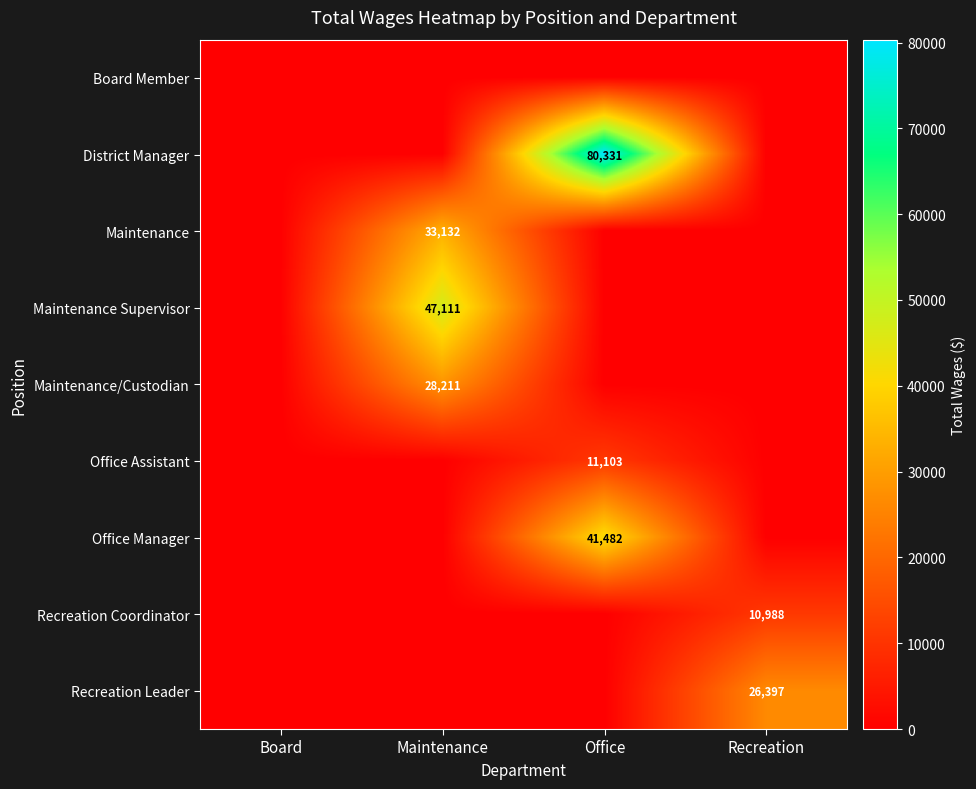

The Recreation Coordinator series shows 10988 at Recreation. True or false?

True